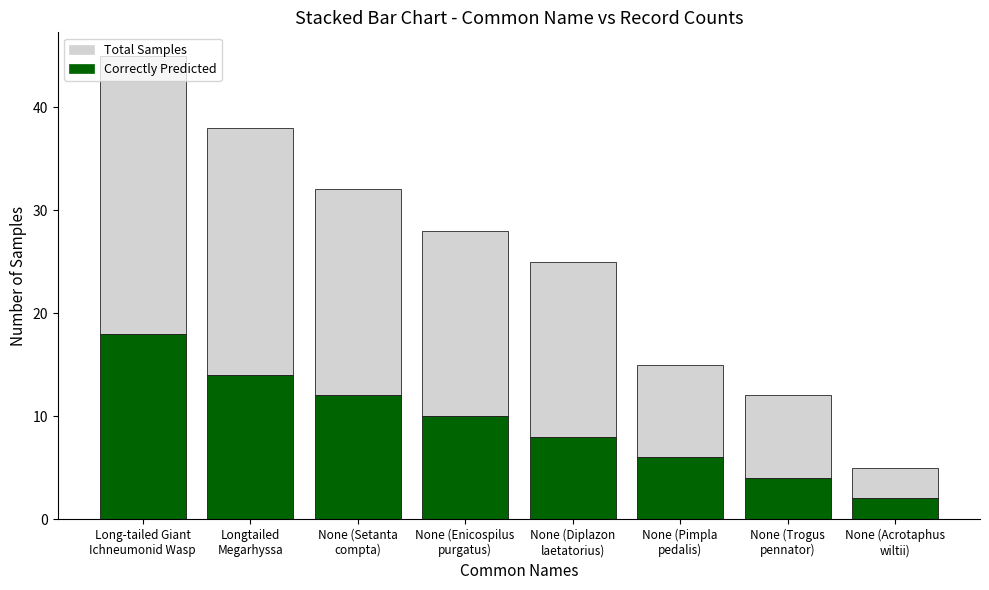

What is the maximum value for Correctly Predicted?

18